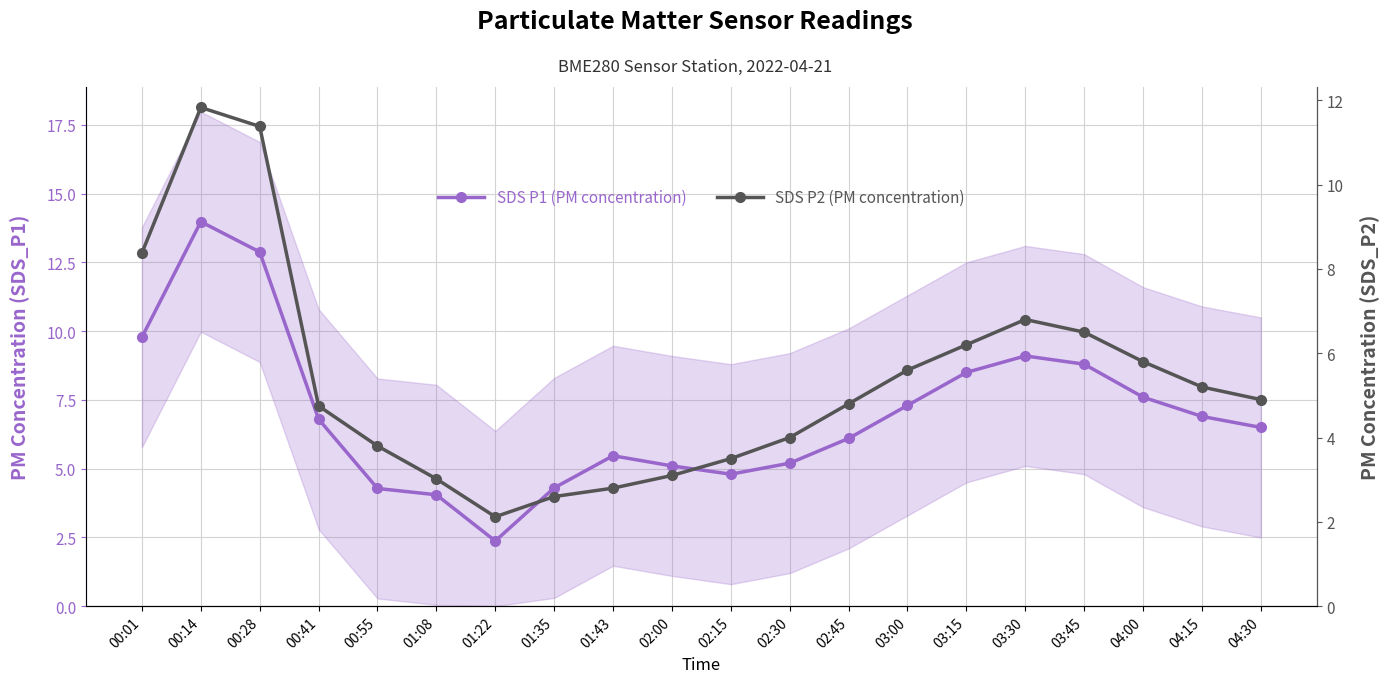

How many values in the SDS P1 (PM concentration) series exceed 6?

12